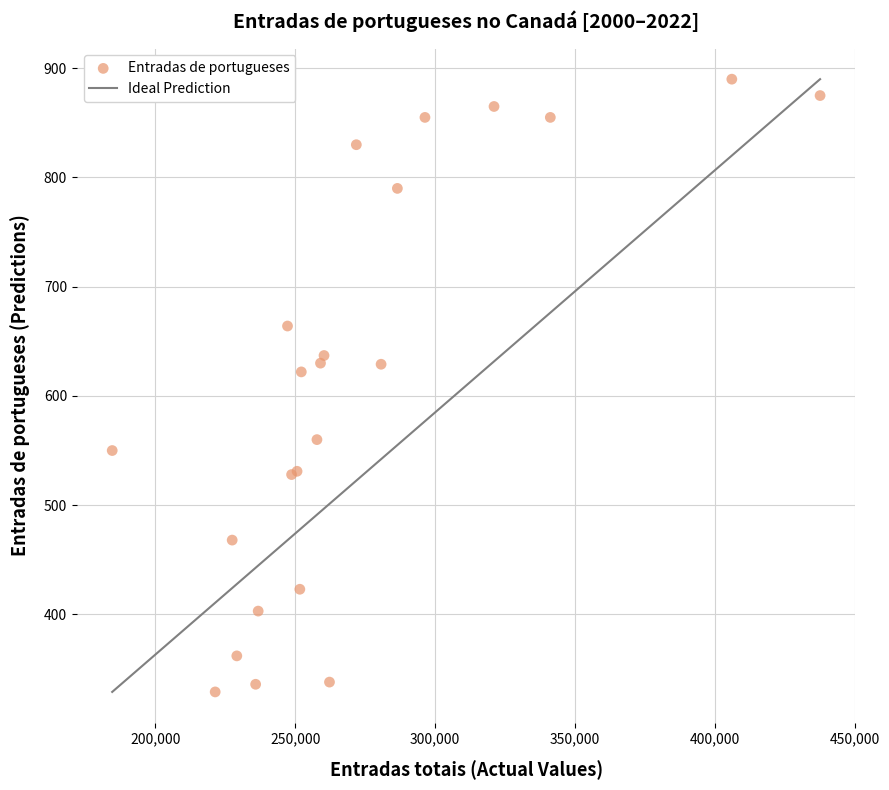

What Y value in the scatter plot is closest to 609?

622